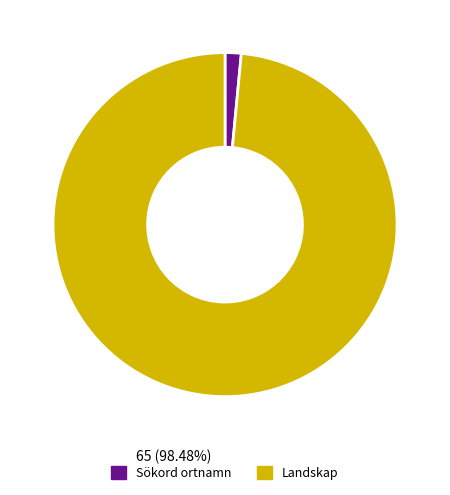

Is there any slice that represents more than half of the pie?

Yes